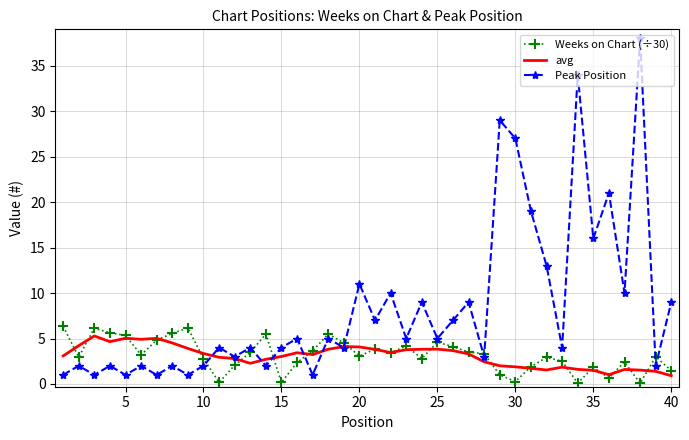

What is the maximum value for avg?

5.3